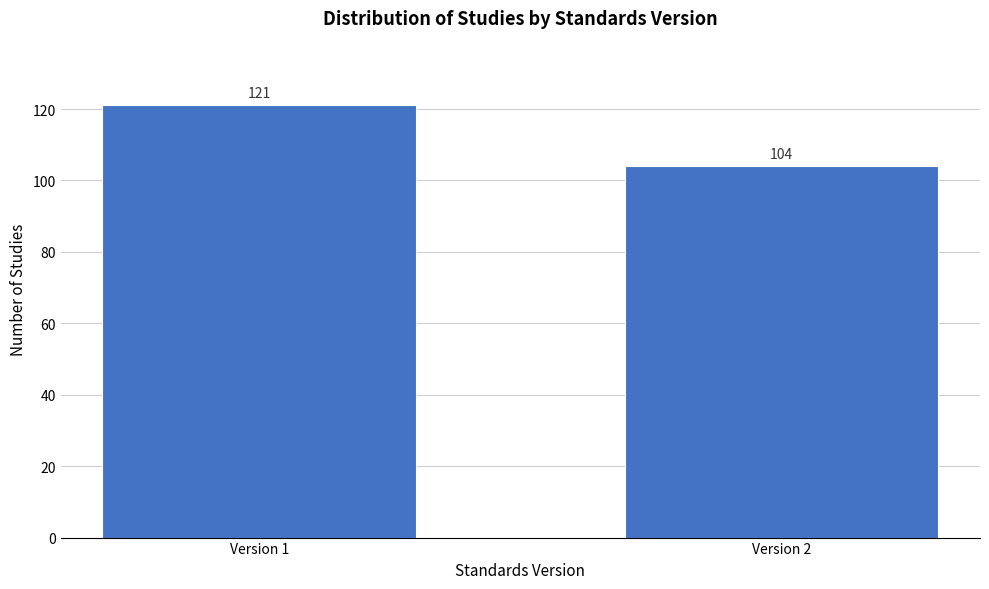

Reading right to left, what are all the values shown in this chart?

104	121